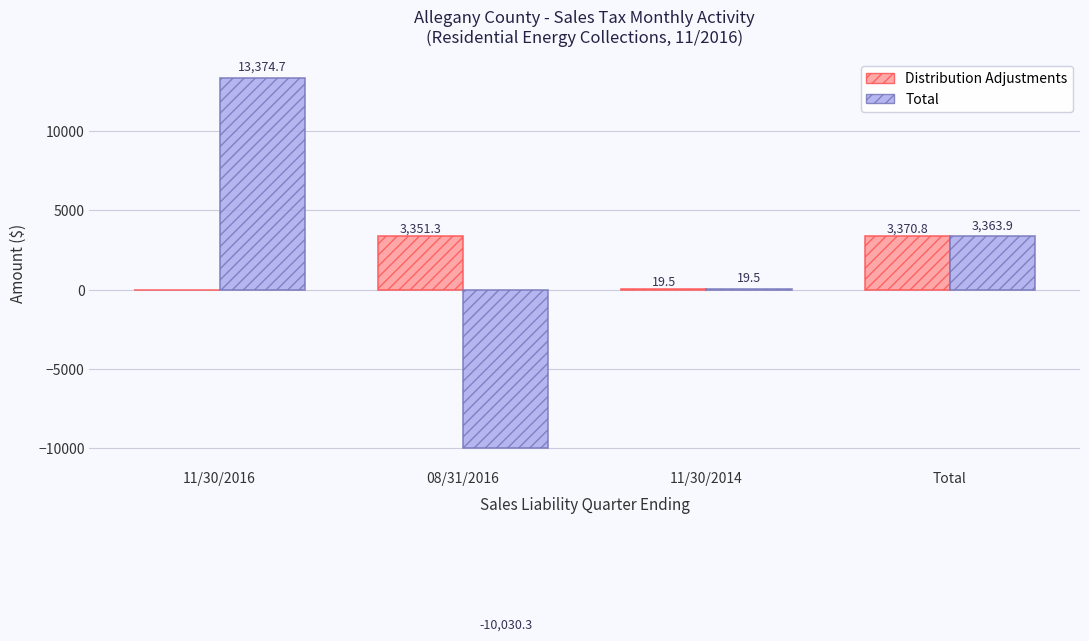

What is the total value across all series at 11/30/2016?

13374.7